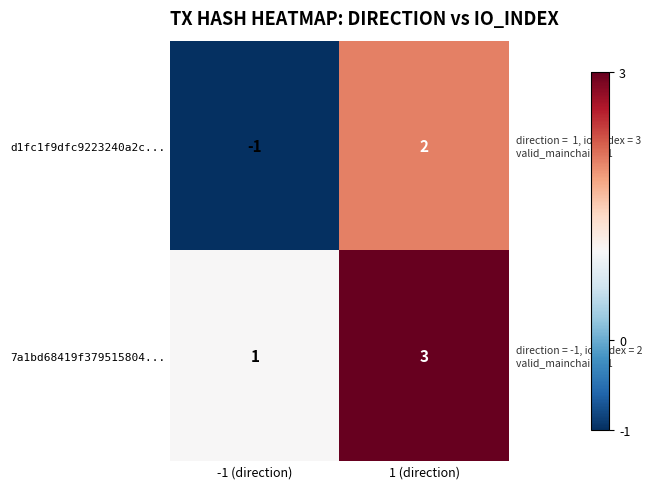

Reading left to right, extract all data points from this chart.

d1fc1f9dfc9223240a2c...: -1 (direction)=-1	1 (direction)=2
7a1bd68419f379515804...: -1 (direction)=1	1 (direction)=3